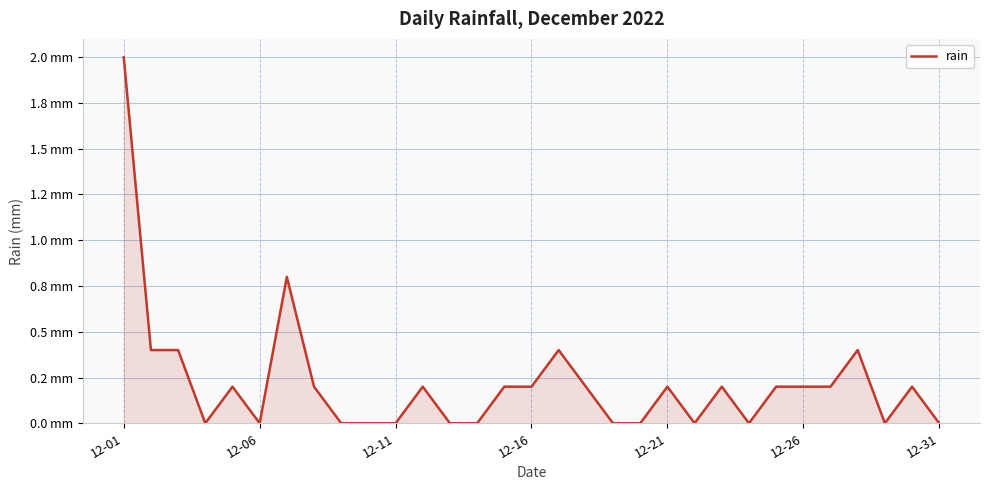

Does the chart display data point markers on the line(s)?

No